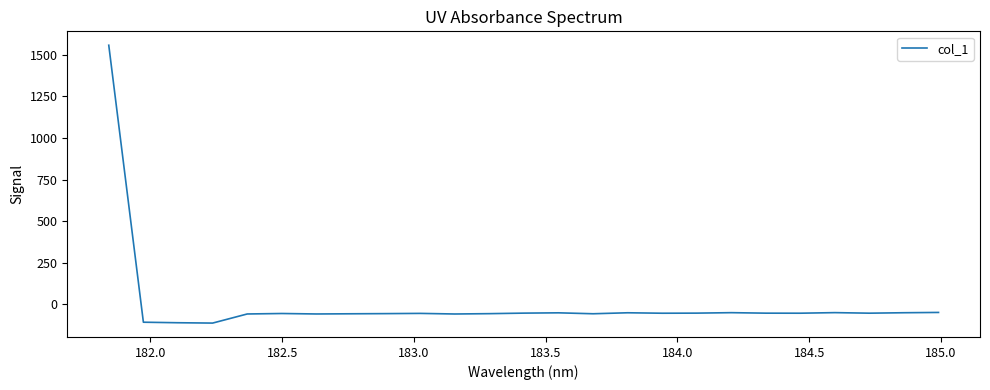

How many distinct data groups are displayed?

1